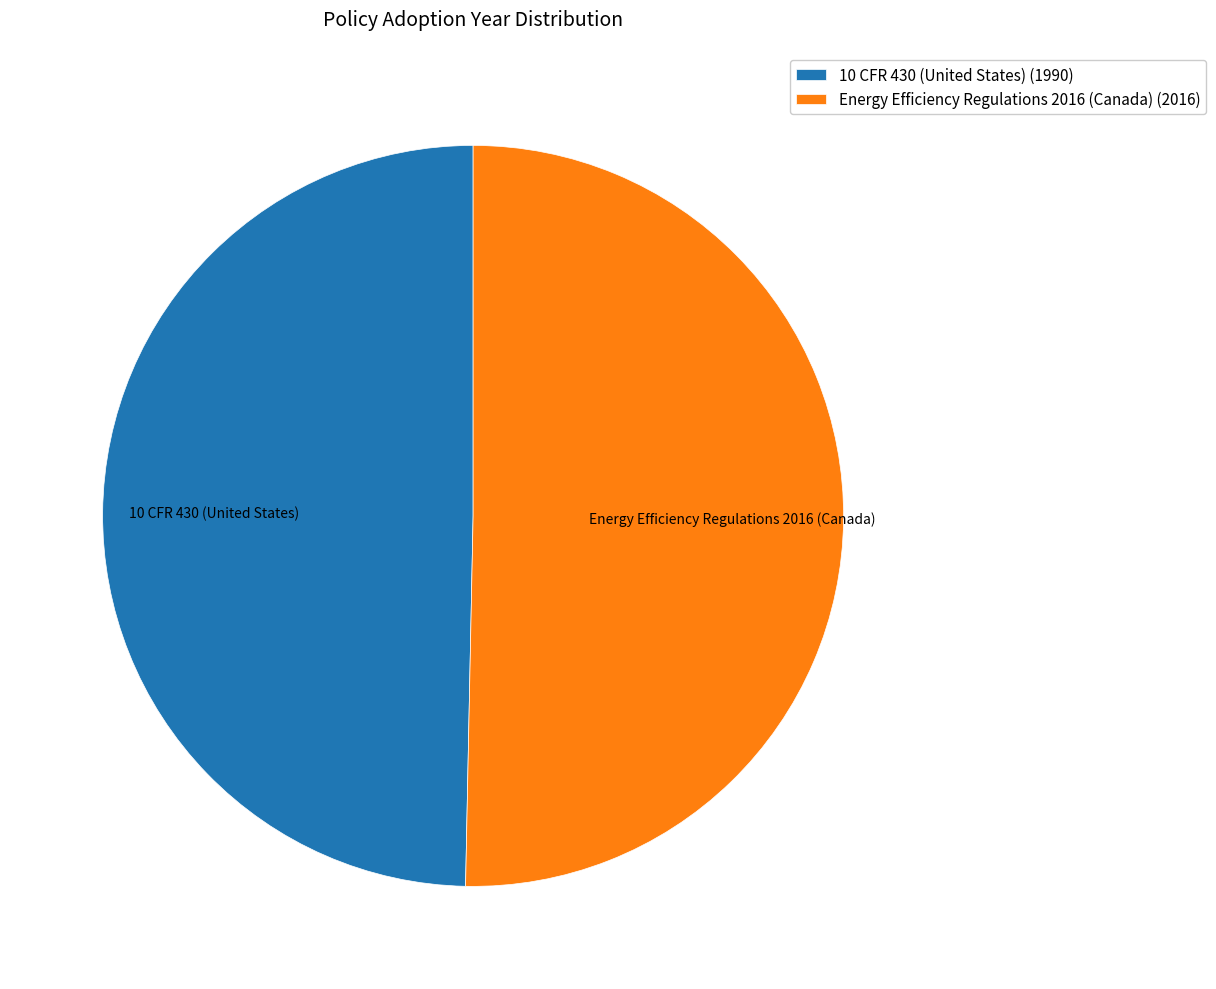

What is the ratio of the value at Energy Efficiency Regulations 2016 (Canada) to the value at 10 CFR 430 (United States)?

1.0